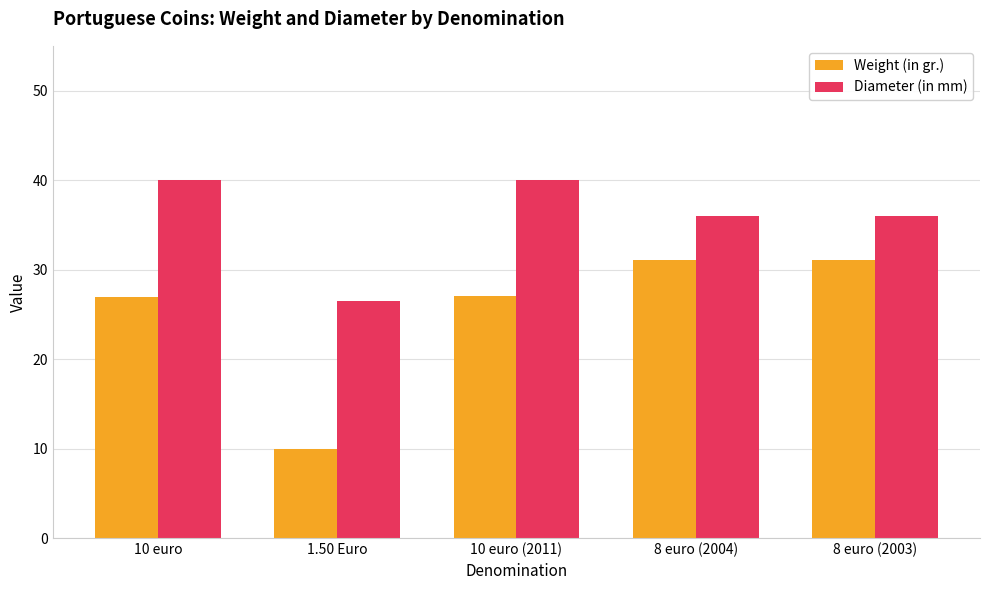

Which series has the largest range (max minus min)?

Weight (in gr.)